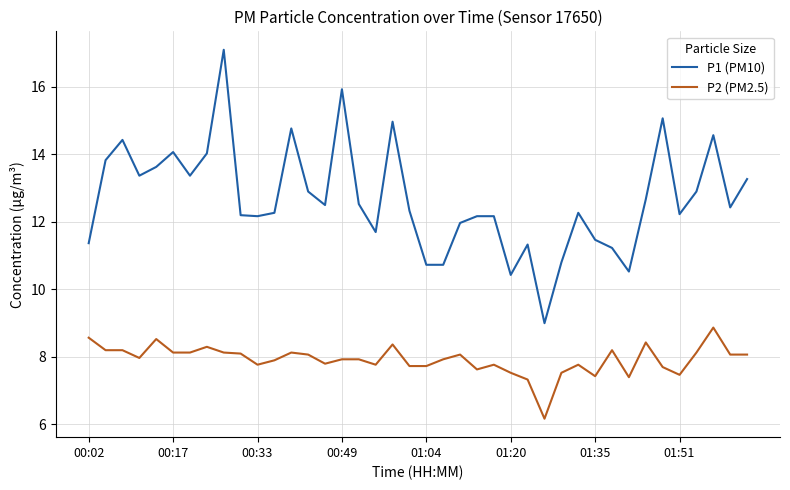

What is the minimum value shown in the chart?

6.2